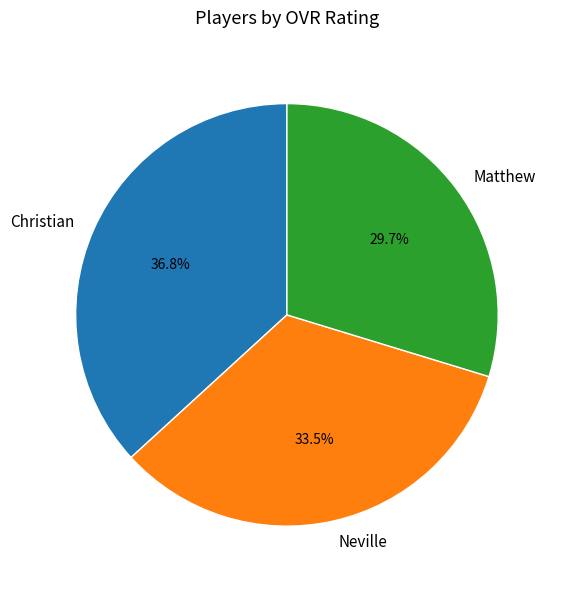

True or false: Neville accounts for 40% of the total.

False